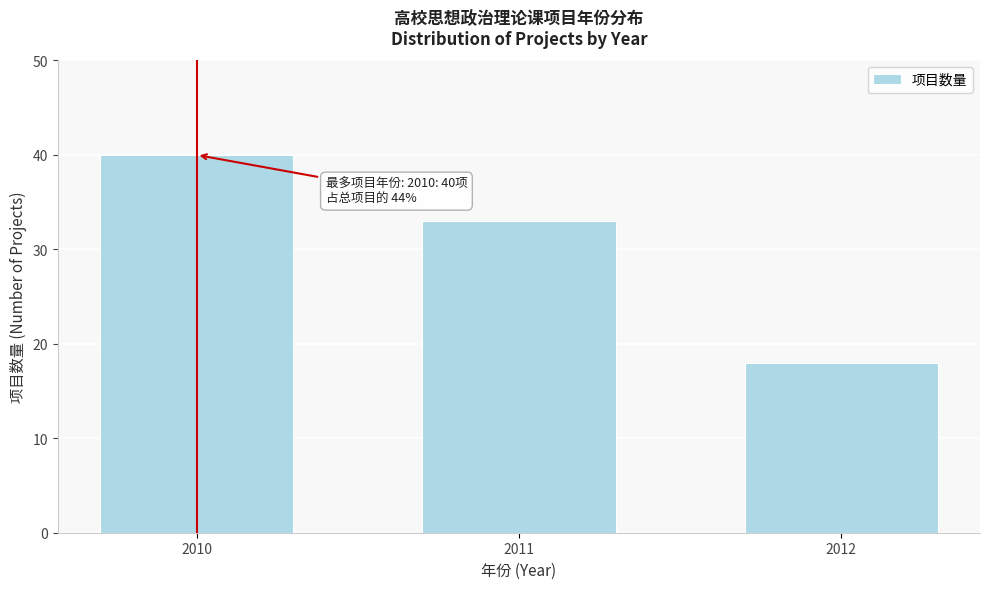

Reading right to left, what are all the values shown in this chart?

18	33	40